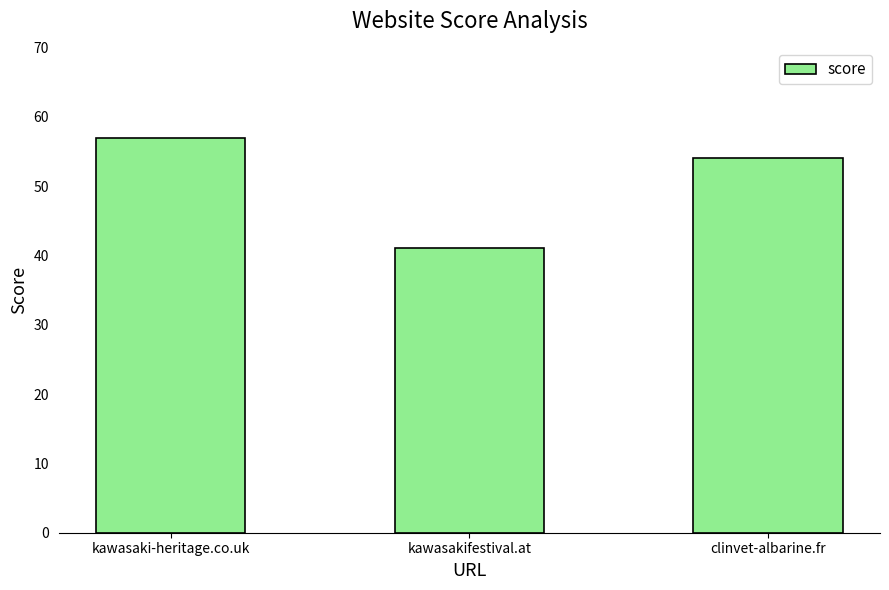

The value at kawasaki-heritage.co.uk is 93. True or false?

False